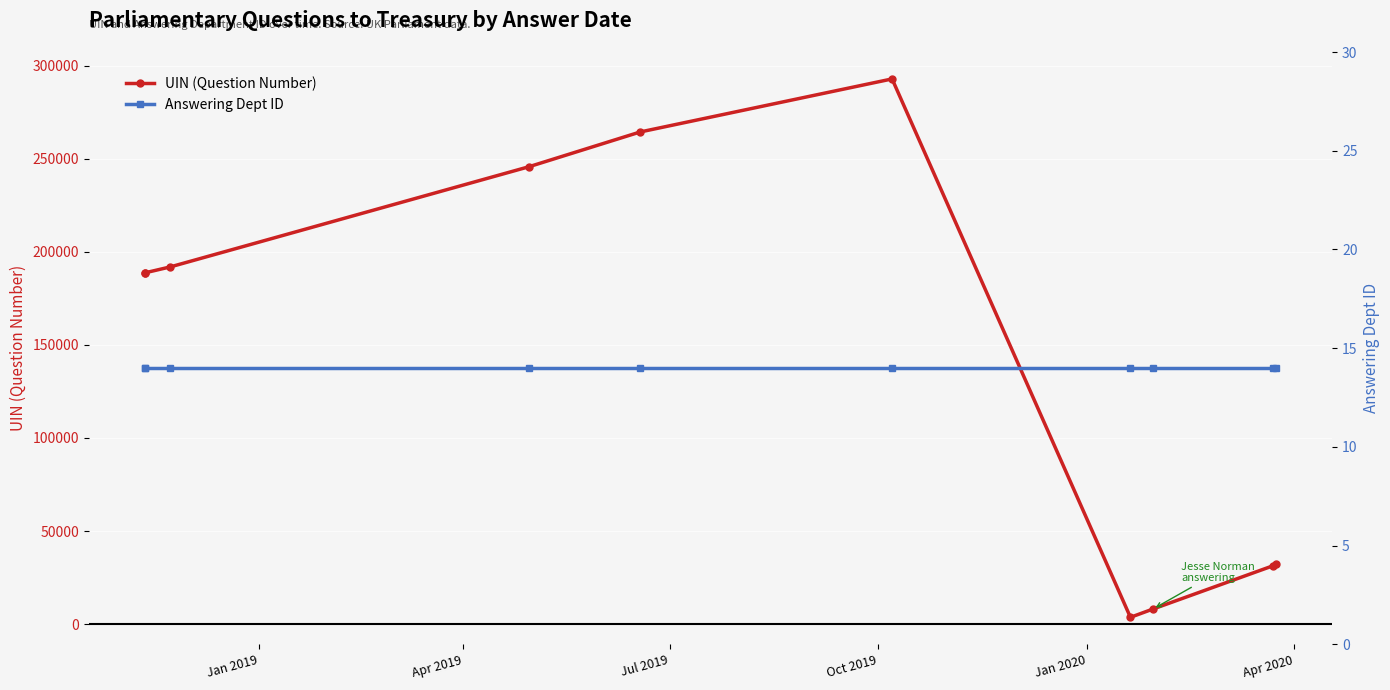

Which series has the largest total across all categories?

UIN (Question Number)